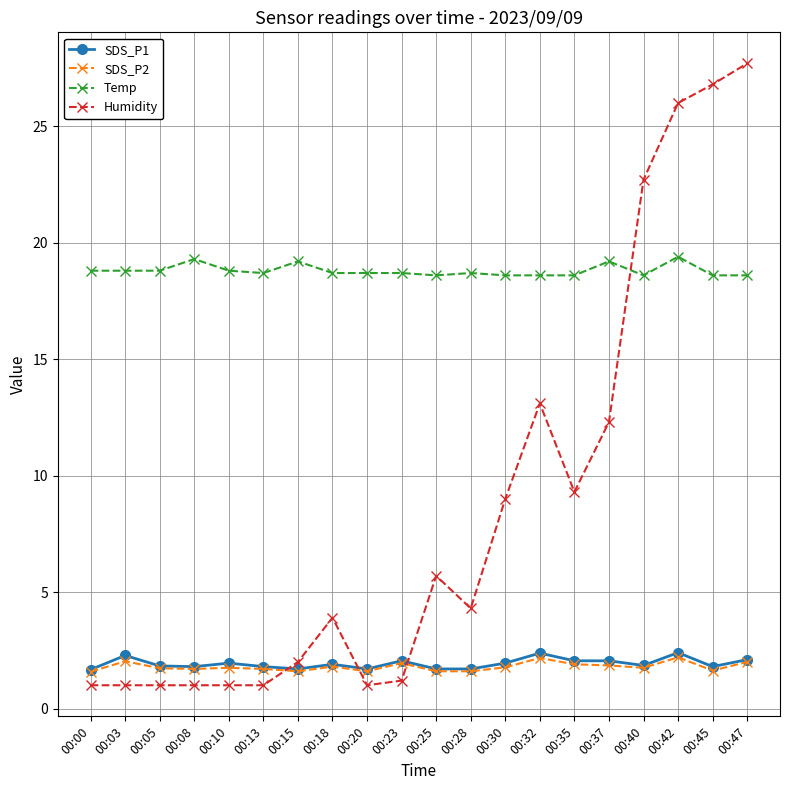

True or false: SDS_P2 has a value of 0.5 at 00:00.

False